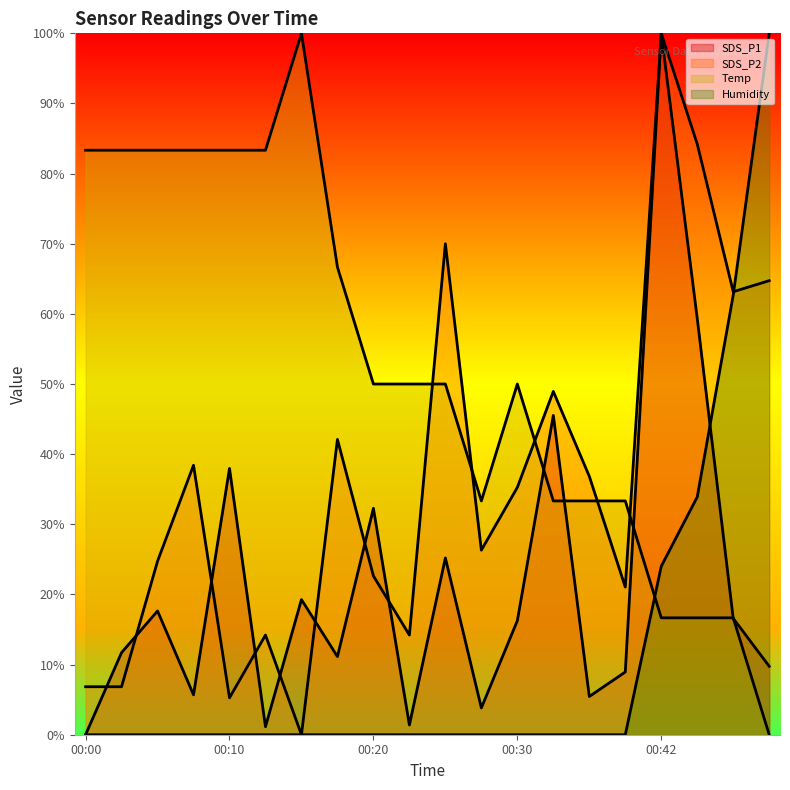

Which series has the largest total across all categories?

Temp